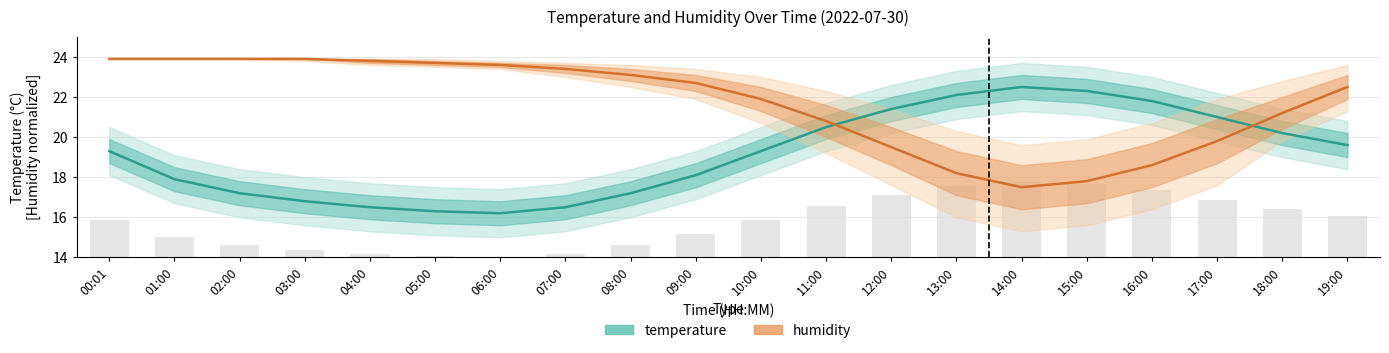

At which category does the chart reach its peak across all series?

00:01